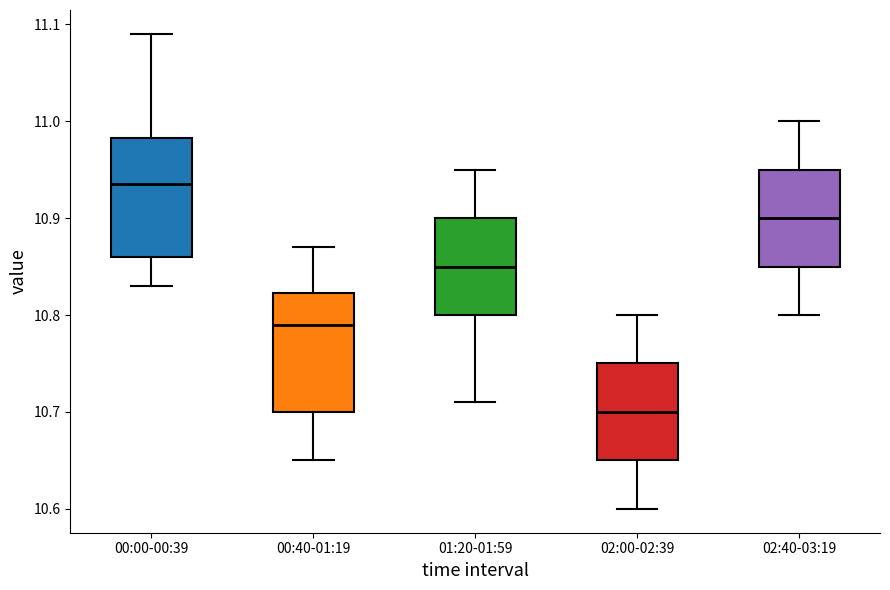

Where is the upper edge of the box for 01:20-01:59 on the y-axis? The values are not printed on the chart, so give them approximately, as read against the axis.

10.90